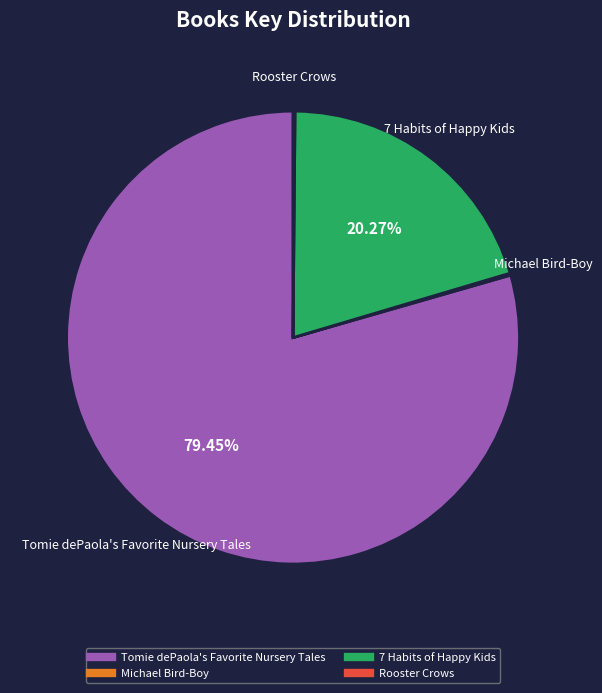

What is the largest slice in the pie chart?

Tomie dePaola's Favorite Nursery Tales